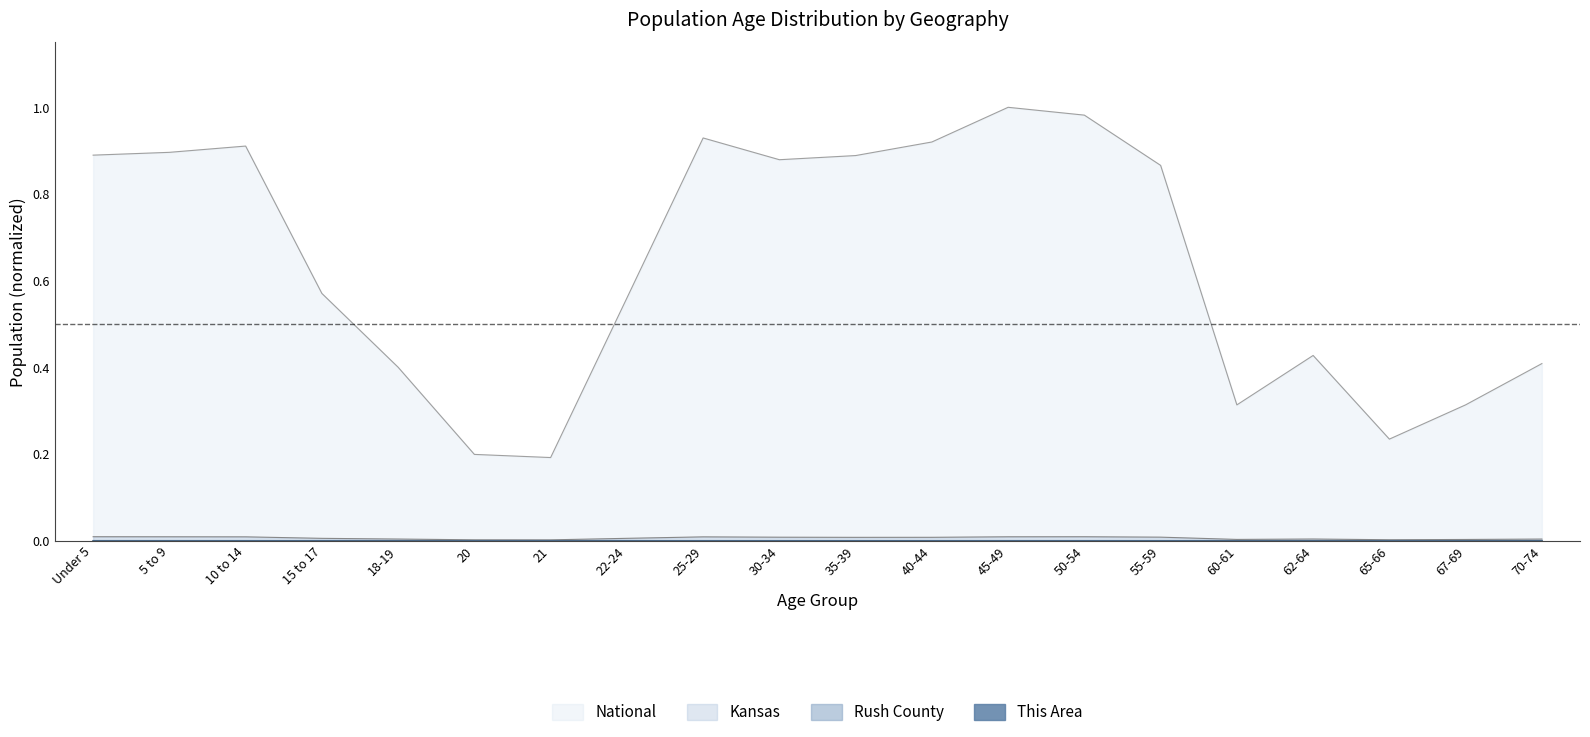

At 40-44, list the series in order from smallest to largest.

This Area, Rush County, Kansas, National